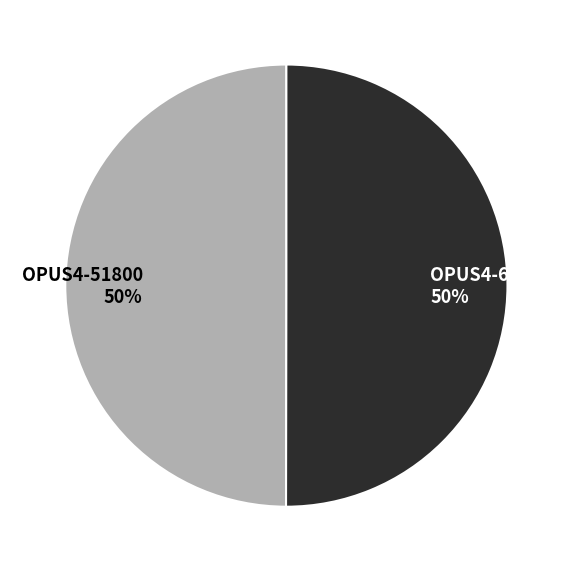

How many segments does this pie chart have?

2